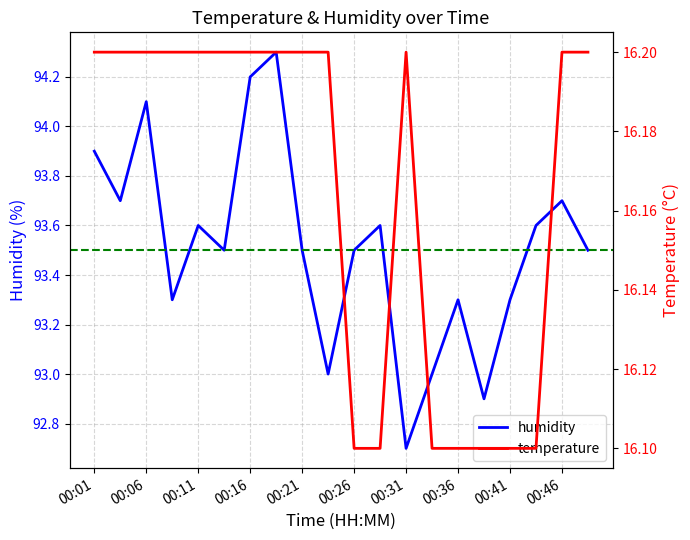

Reading left to right, transcribe all the data shown in this chart.

humidity: 93.9	93.7	94.1	93.3	93.6	93.5	94.2	94.3	93.5	93.0	93.5	93.6	92.7	93.0	93.3	92.9	93.3	93.6	93.7	93.5
temperature: 16.2	16.2	16.2	16.2	16.2	16.2	16.2	16.2	16.2	16.2	16.1	16.1	16.2	16.1	16.1	16.1	16.1	16.1	16.2	16.2